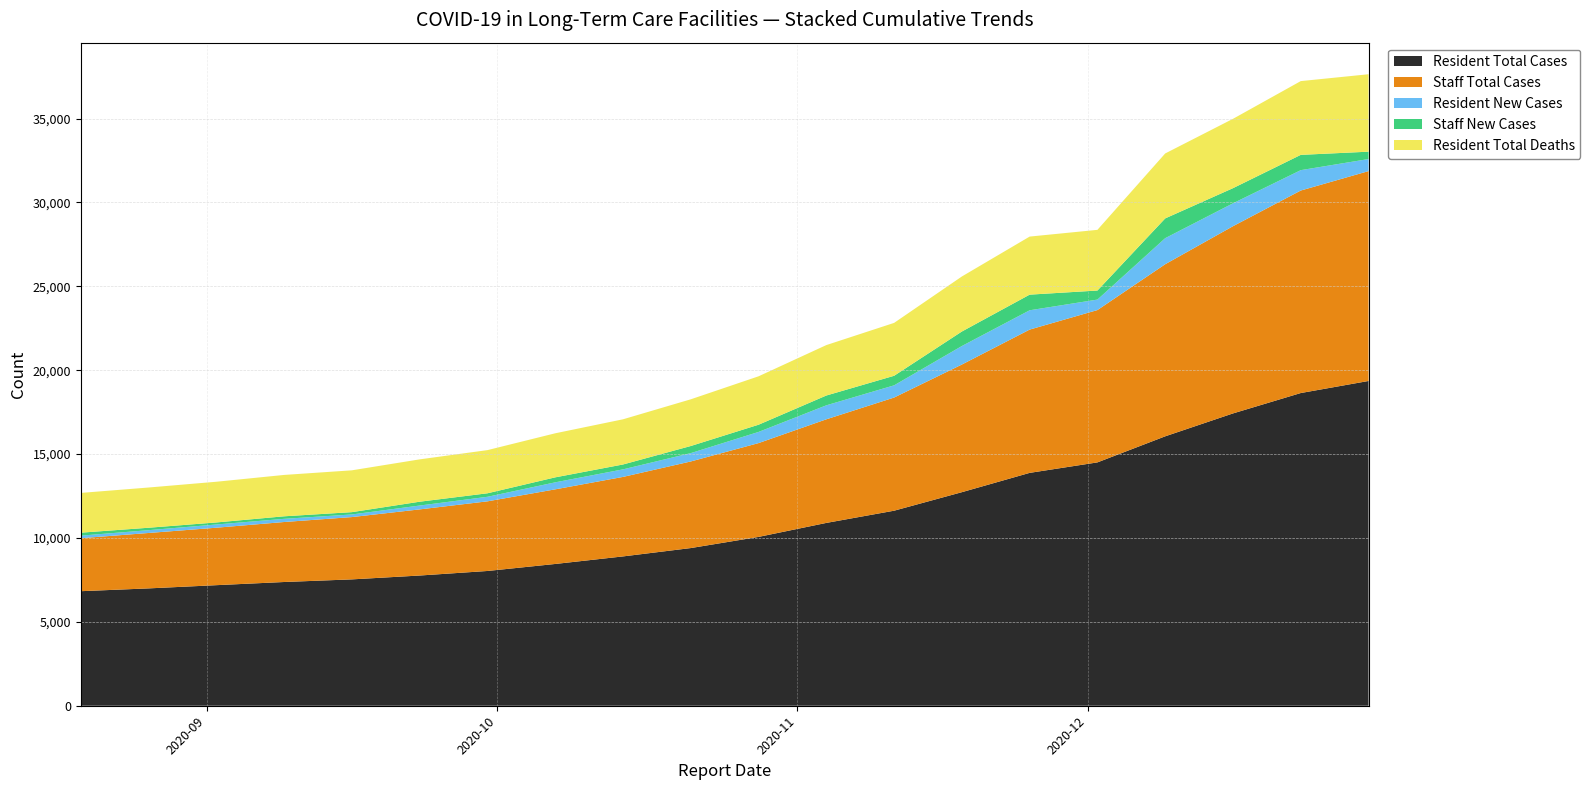

Reading right to left, extract all data points from this chart.

Resident Total Cases: 19359	18640	17425	16060	14506	13881	12730	11626	10898	10064	9399	8901	8451	8033	7762	7532	7376	7187	6995	6828
Staff Total Cases: 12510	12071	11160	10258	9080	8541	7609	6745	6176	5592	5162	4739	4448	4151	3942	3714	3576	3425	3303	3158
Resident New Cases: 719	1215	1365	1554	625	1151	1104	728	834	665	498	450	418	271	230	156	189	192	167	153
Staff New Cases: 439	911	902	1178	539	932	864	569	584	430	423	291	297	209	228	138	151	122	145	177
Resident Total Deaths: 4616	4397	4133	3871	3618	3461	3281	3153	3006	2886	2784	2693	2626	2573	2524	2493	2466	2426	2398	2370